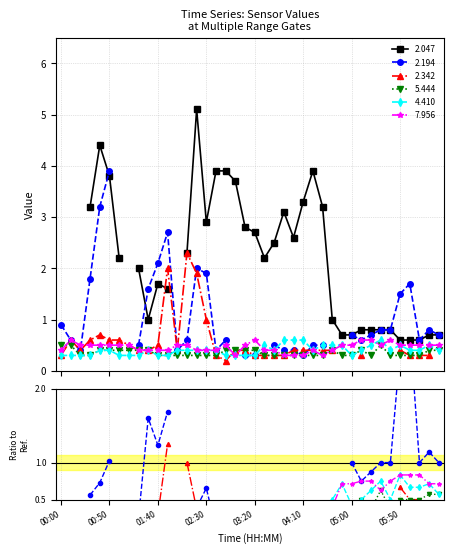

What is the sum of all 5.444 values?

14.0